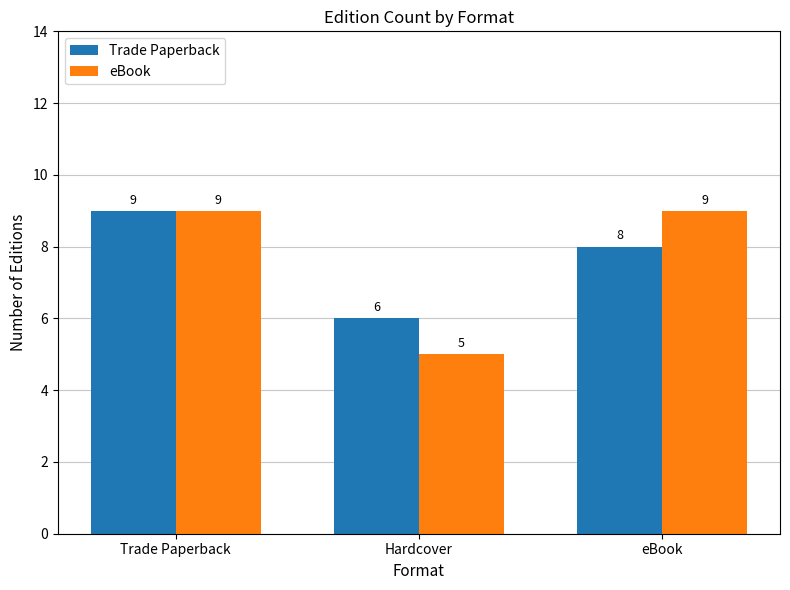

What value does the Trade Paperback series have at Hardcover?

6